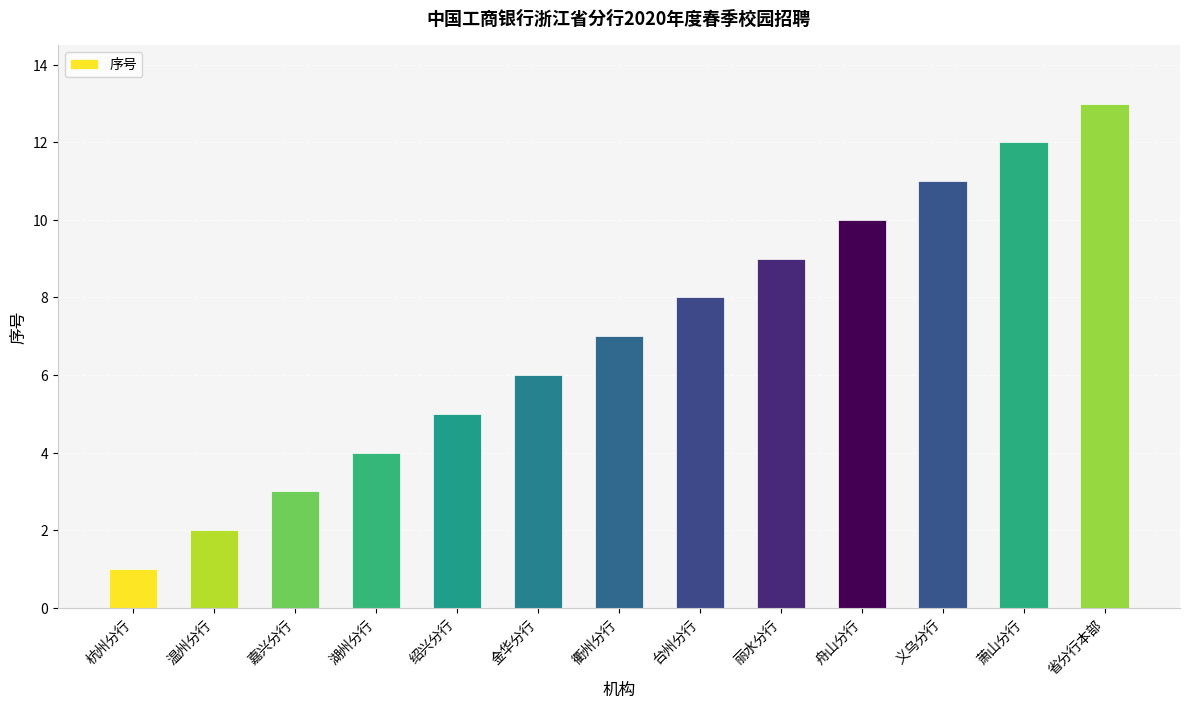

Does the chart contain any negative values?

No